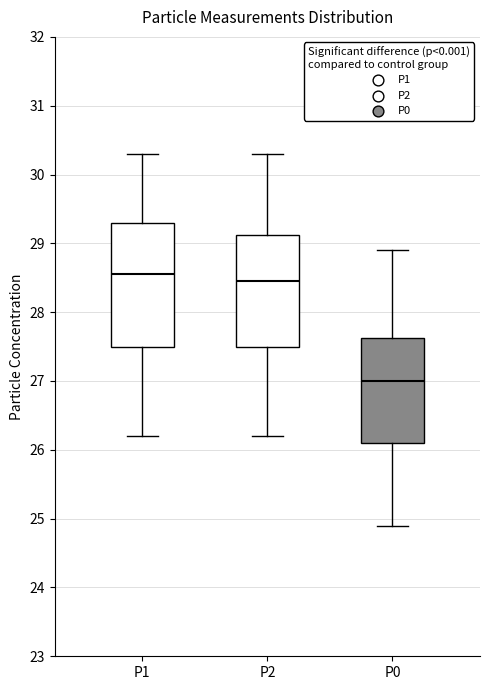

Which box is the tallest, from its lower edge to its upper edge?

P1